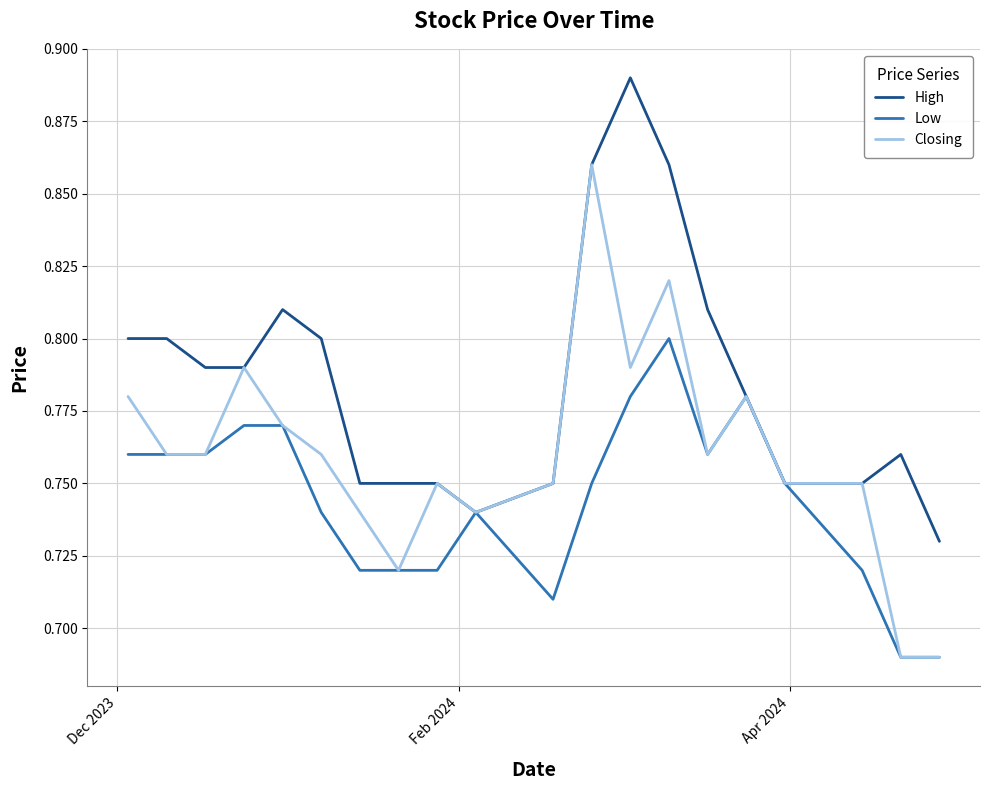

Count the Low values in the range 0 to 1.

20